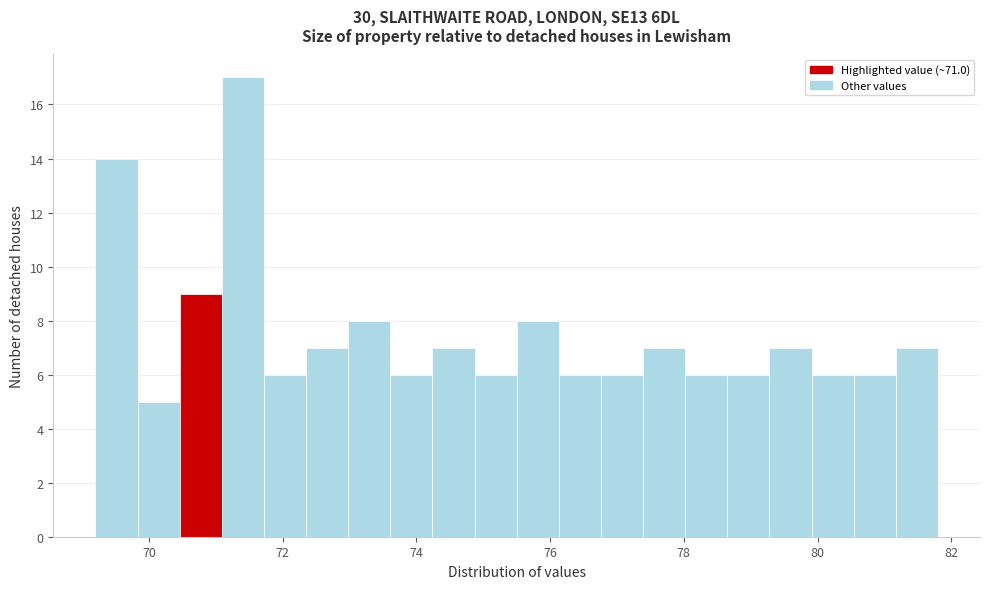

Around what value on the x-axis is the tallest bar? Give the approximate position of its centre, as read against the axis.

71.4